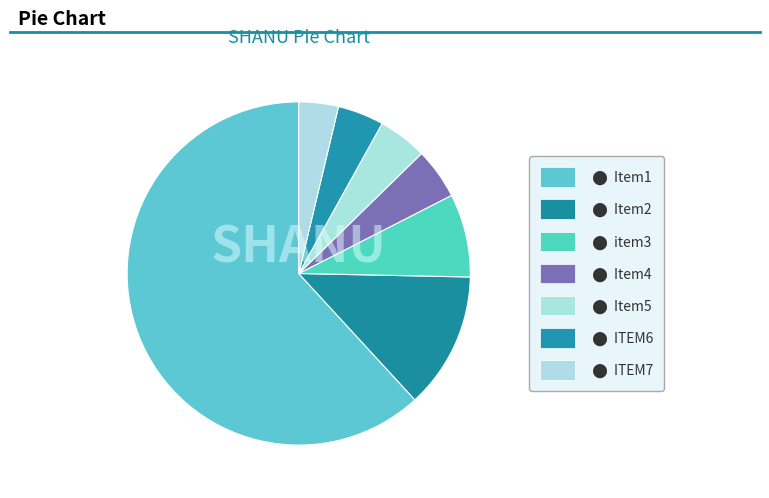

To the nearest percent, what is the average slice percentage?

14%